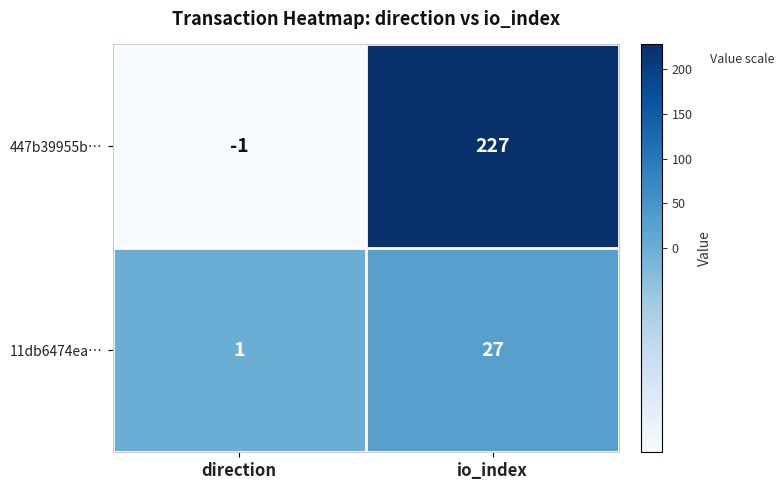

At how many categories does at least one series exceed 223?

1